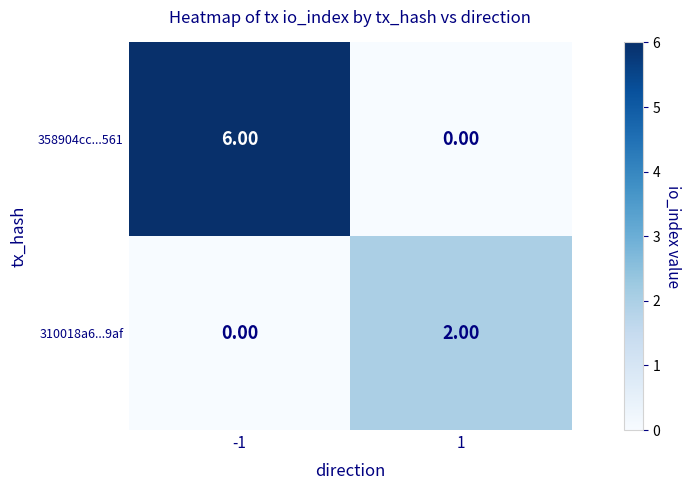

Which series changed the most between -1 and 1?

358904cc...561